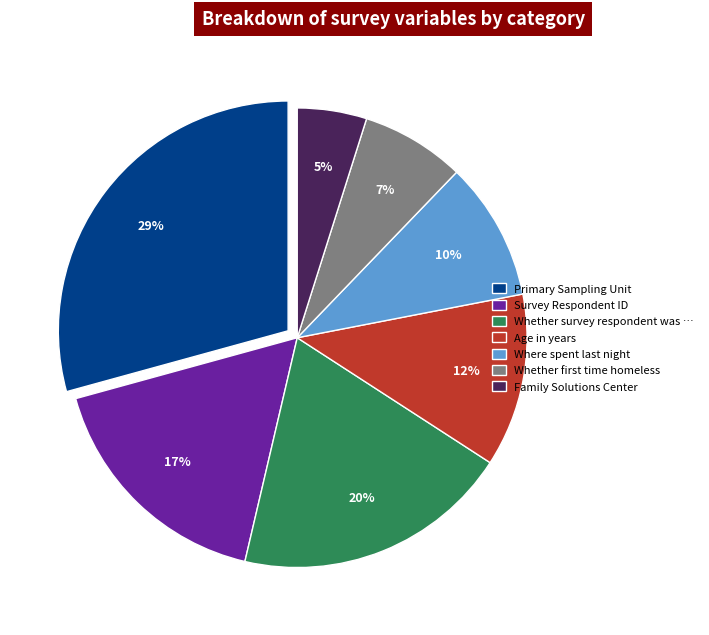

To the nearest percent, what is the difference between the largest and smallest slice percentages?

24%